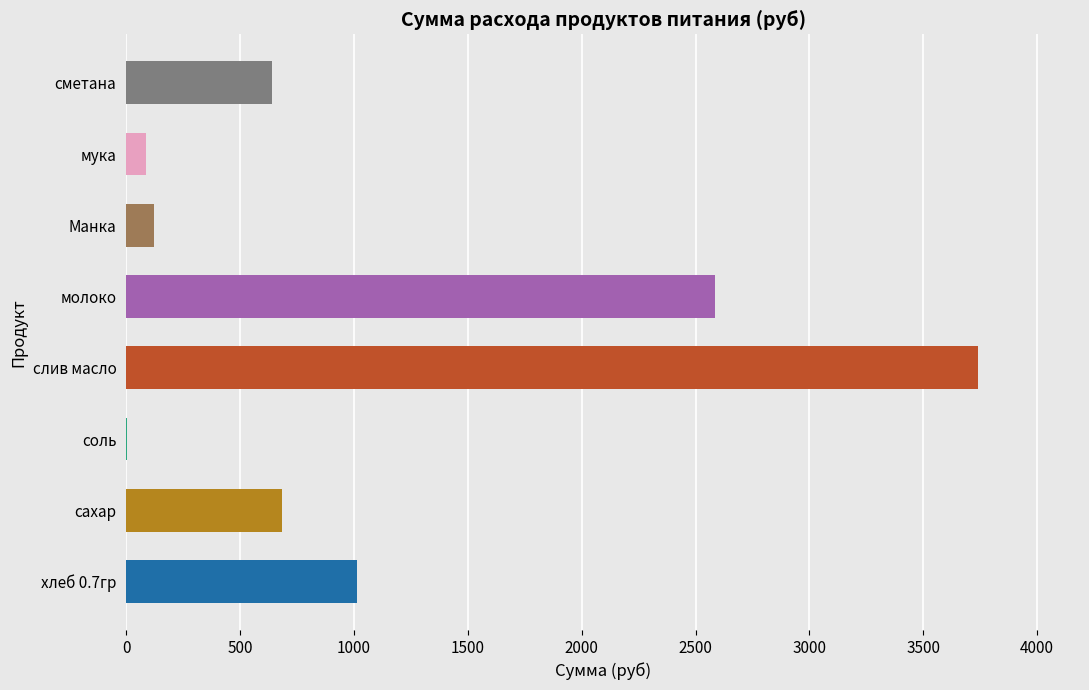

Which label corresponds to the largest value in the chart?

слив масло